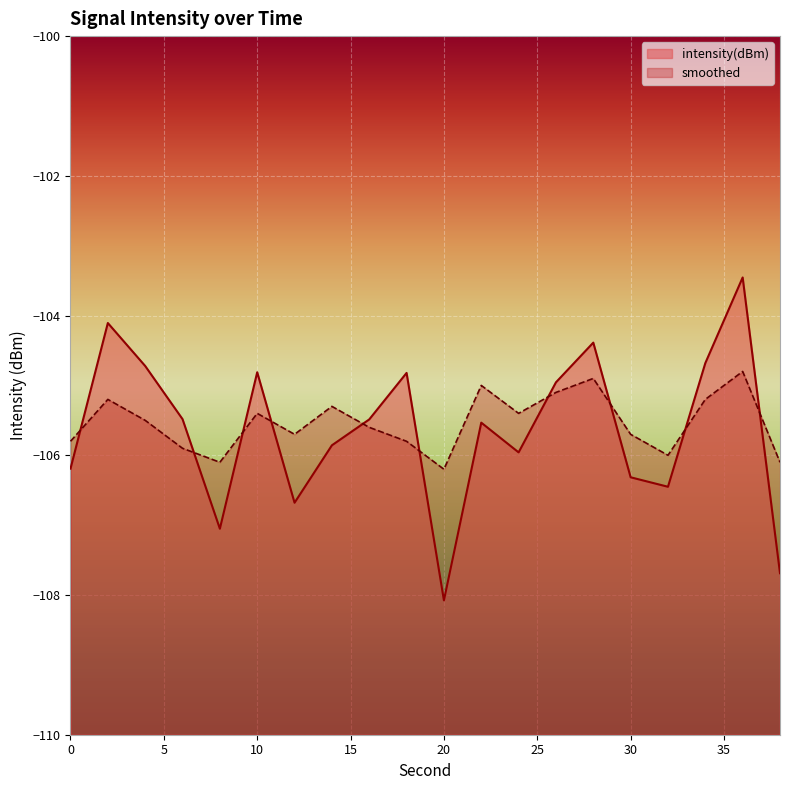

How many lines are shown in the chart?

2